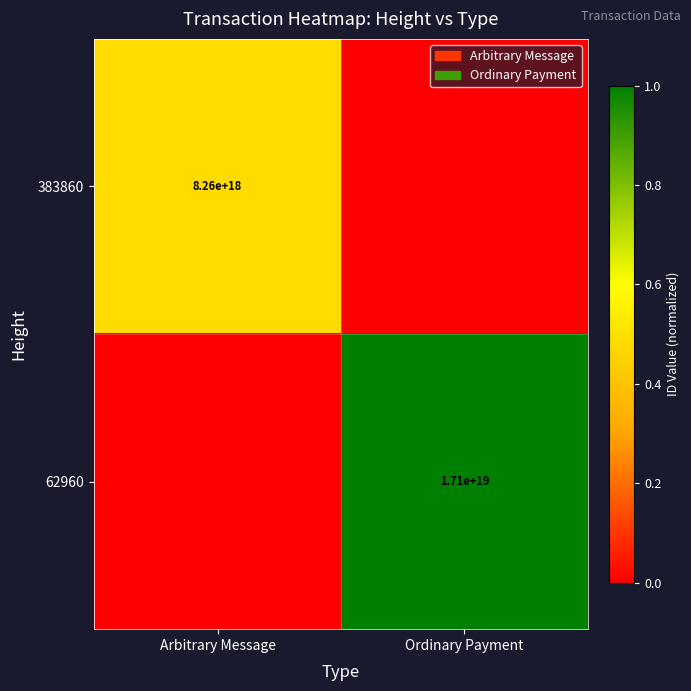

At which category is the sum across all series the highest?

Ordinary Payment